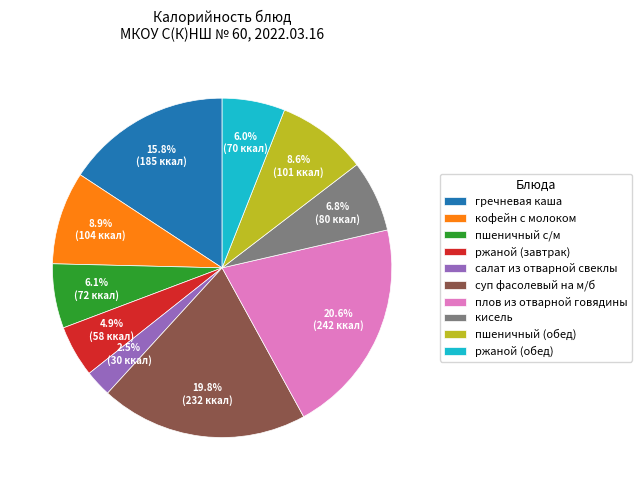

To the nearest percent, what portion does плов из отварной говядины represent?

21%